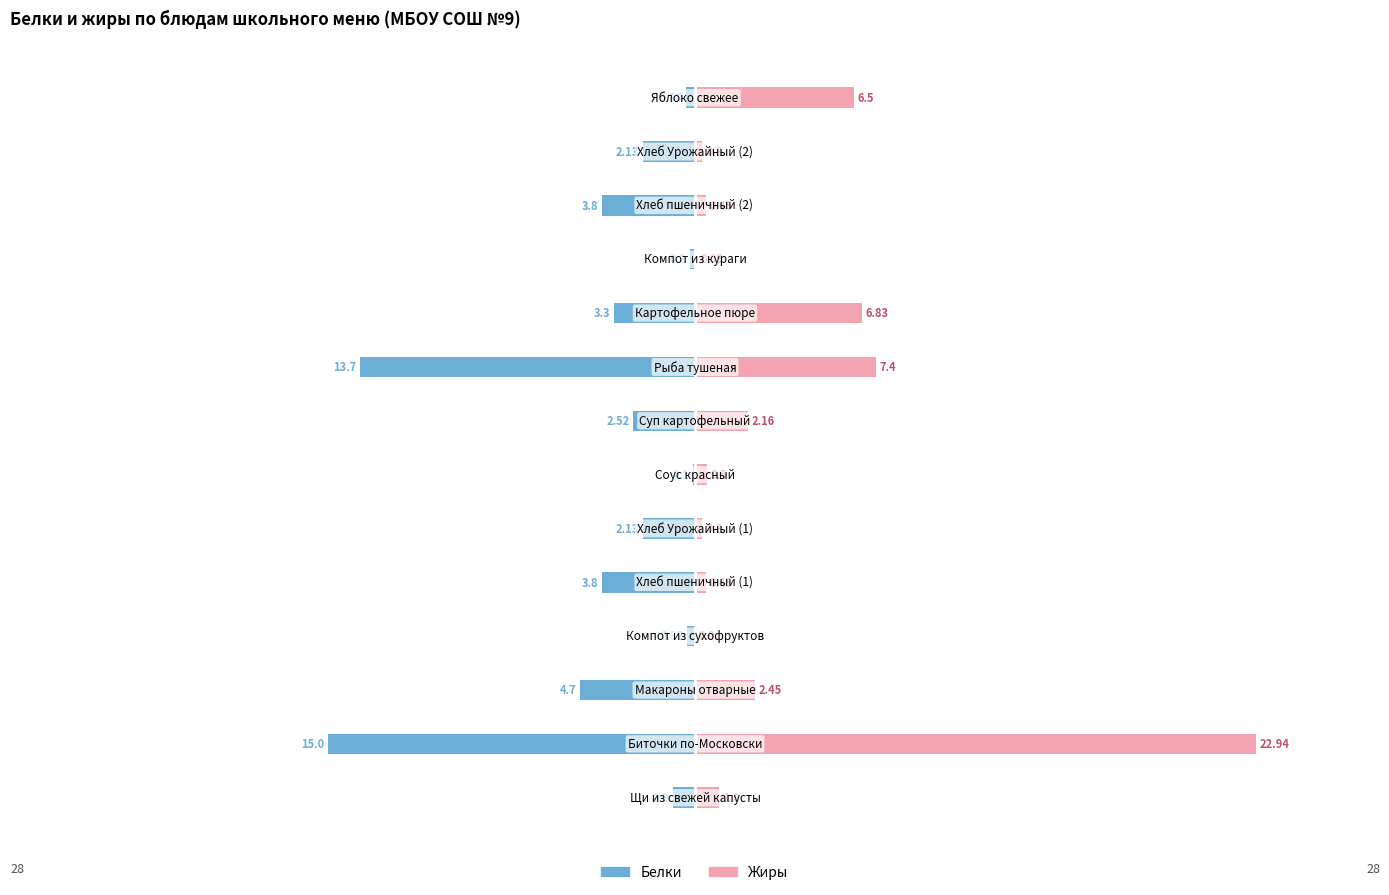

How many groups of bars are there?

14